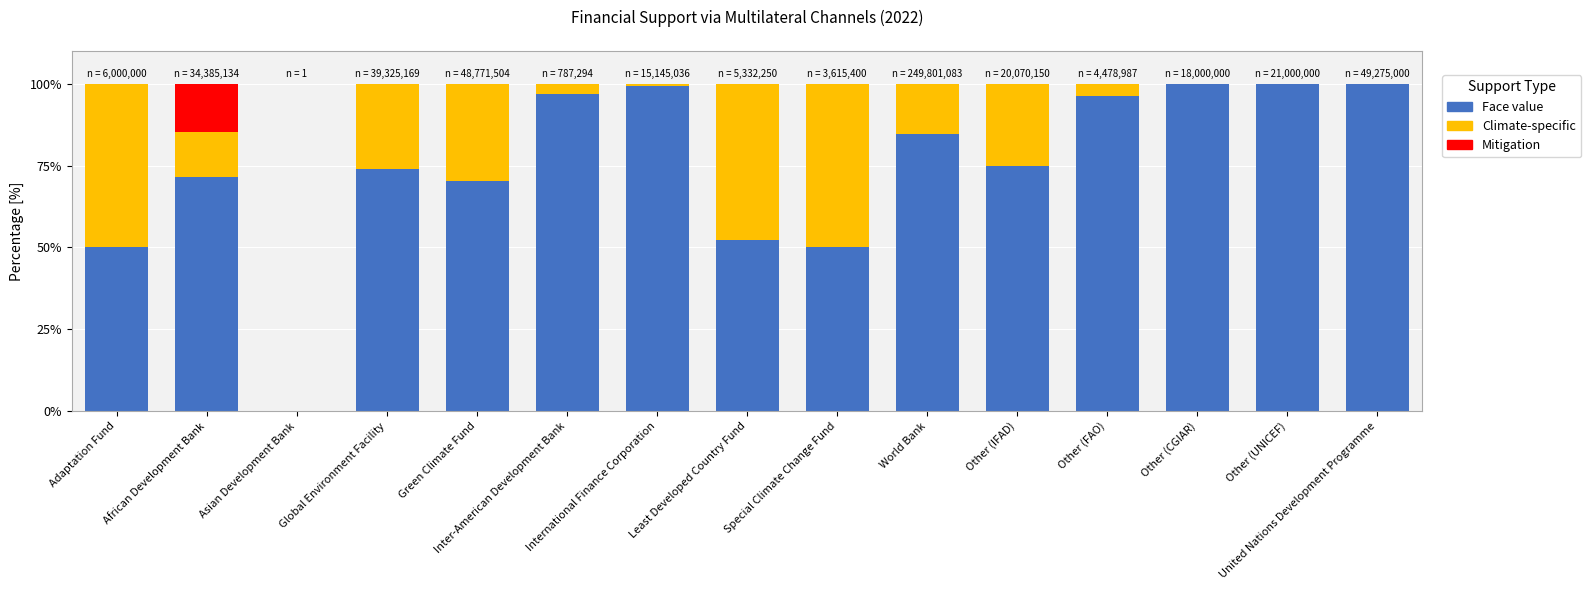

What position from the left is Least Developed Country Fund?

8